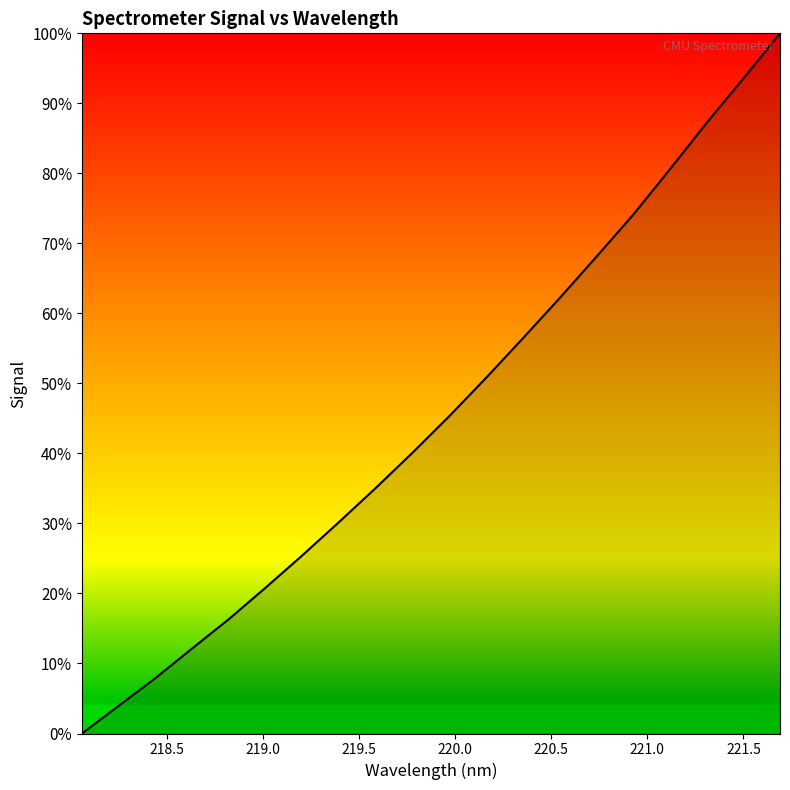

What is the value of the 17th point from the left?

0.8